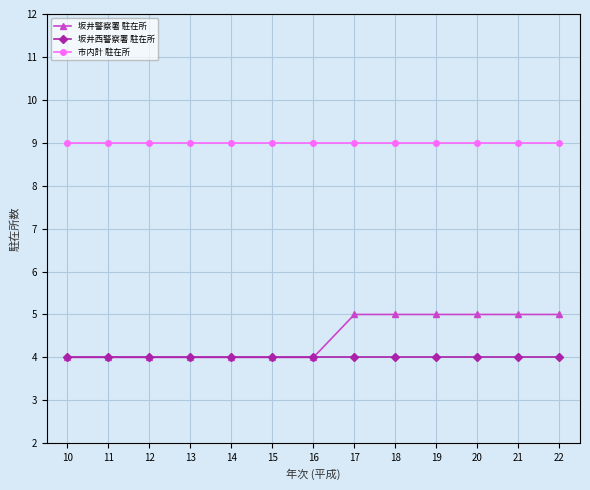

The value of 坂井警察署 駐在所 at 11 is 1. True or false?

False